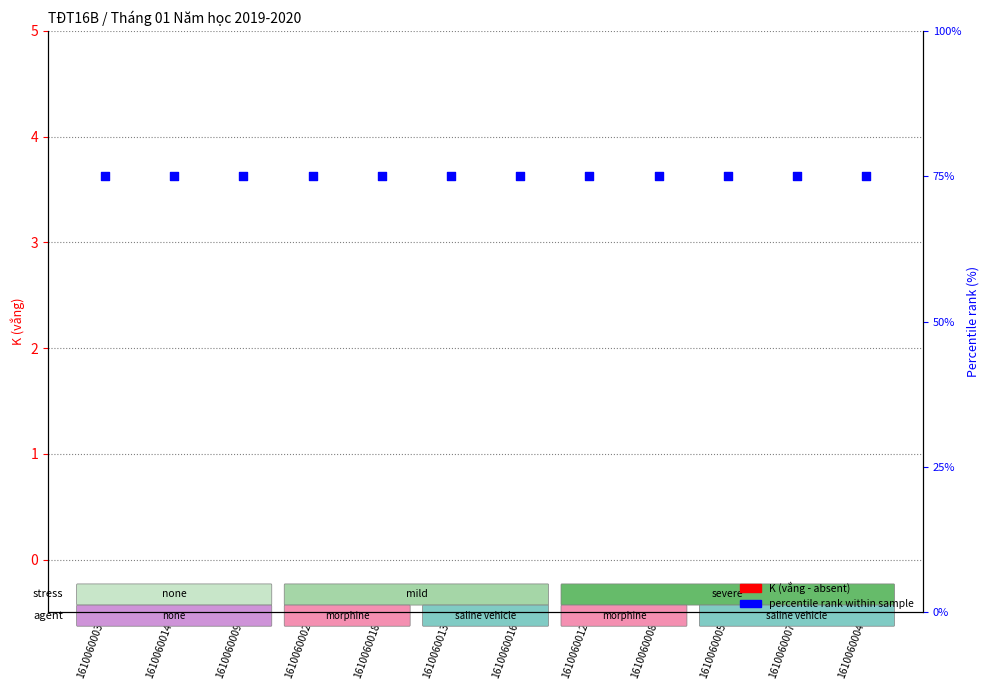

Which series reaches the maximum Y coordinate?

percentile rank